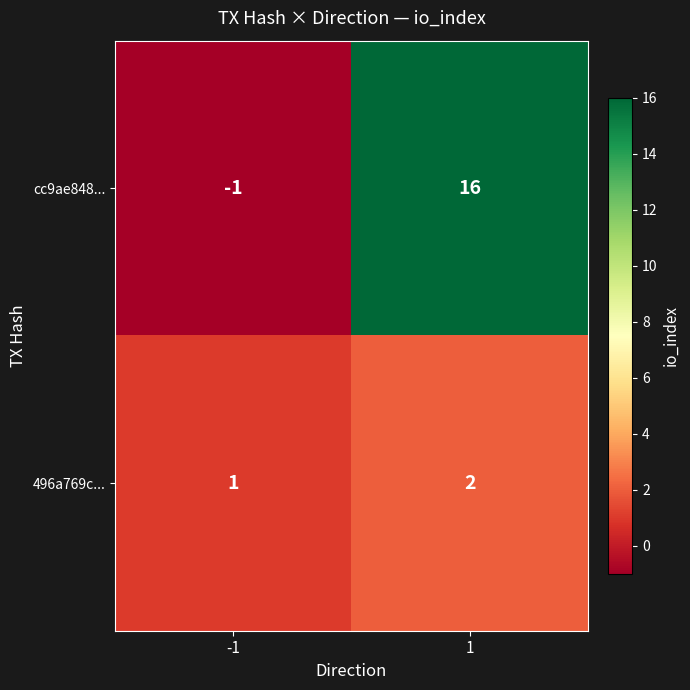

Is it true that 496a769c... equals 2 at -1?

False